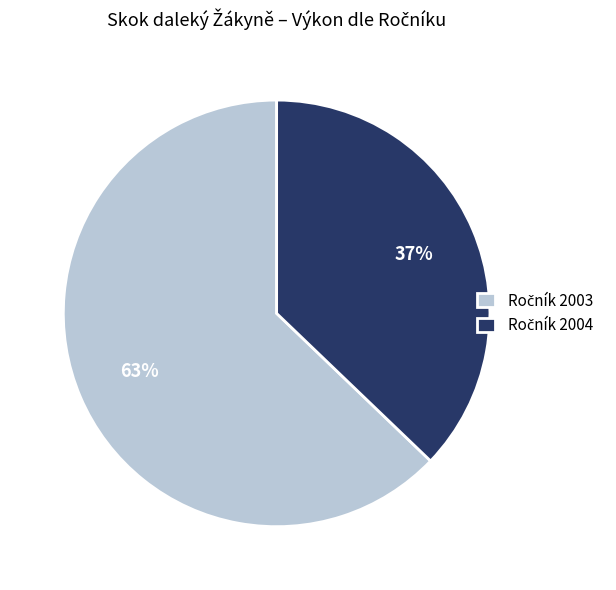

To the nearest percent, what is the average slice percentage?

50%